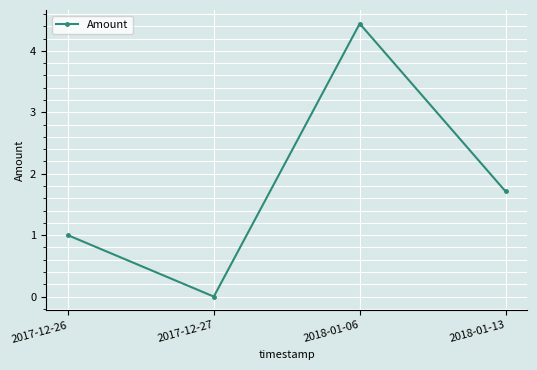

What is the label of the 3rd point from the right?

2017-12-27